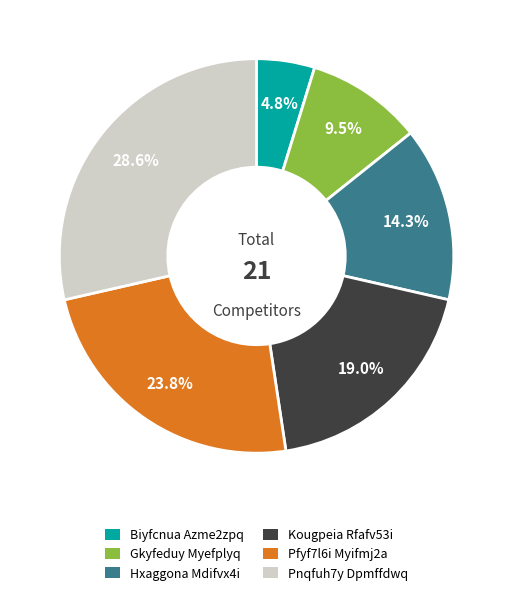

True or false: Gkyfeduy Myefplyq accounts for 4% of the total.

False